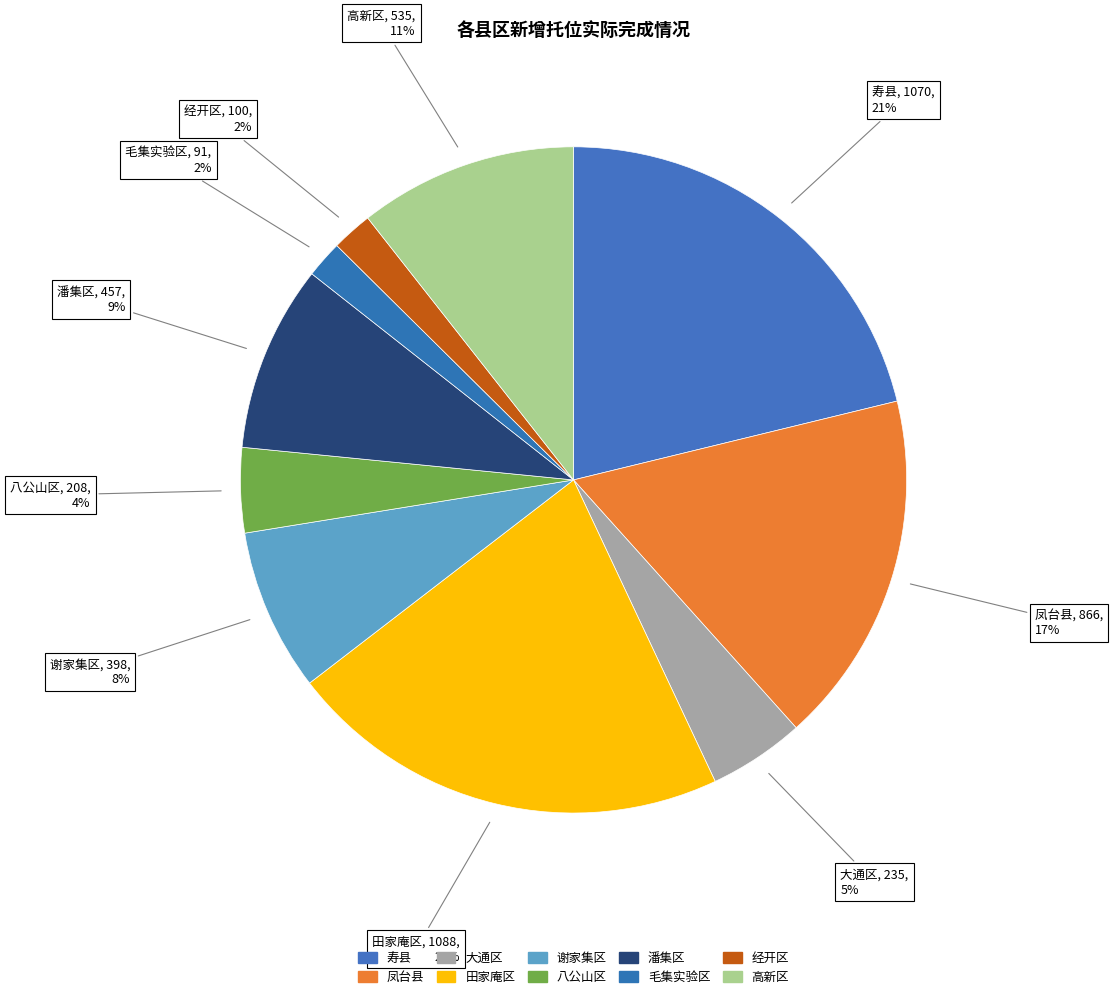

Rank the categories by value from highest to lowest.

田家庵区, 寿县, 凤台县, 高新区, 潘集区, 谢家集区, 大通区, 八公山区, 经开区, 毛集实验区